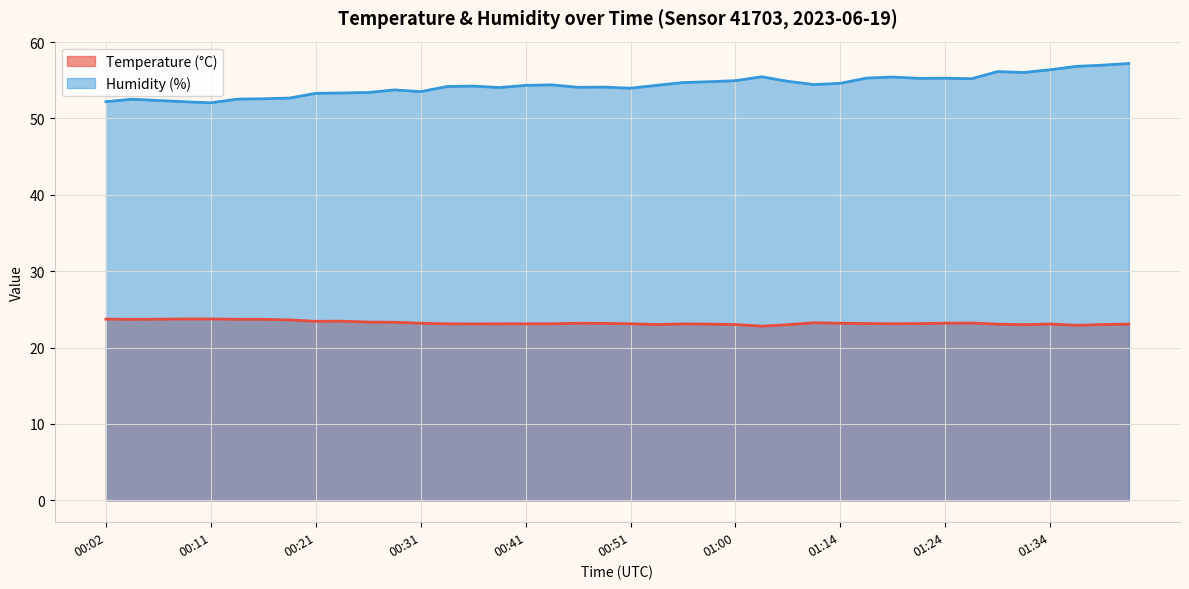

Is the value of Humidity (%) at 00:09 greater than the value of Temperature (°C) at 01:03?

Yes